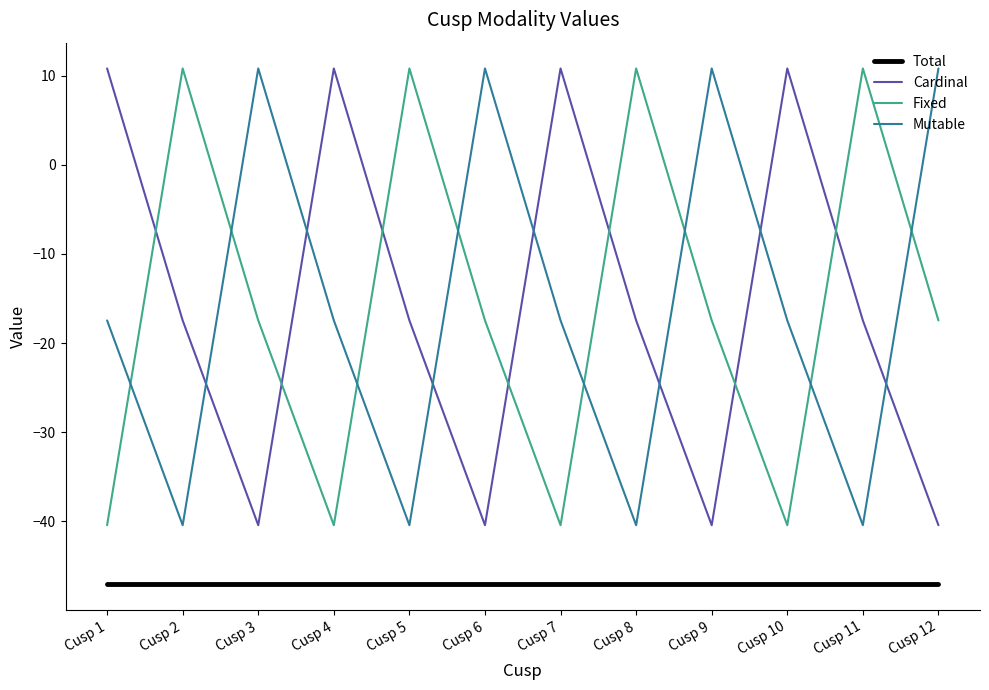

True or false: Mutable and Total cross at least once.

False